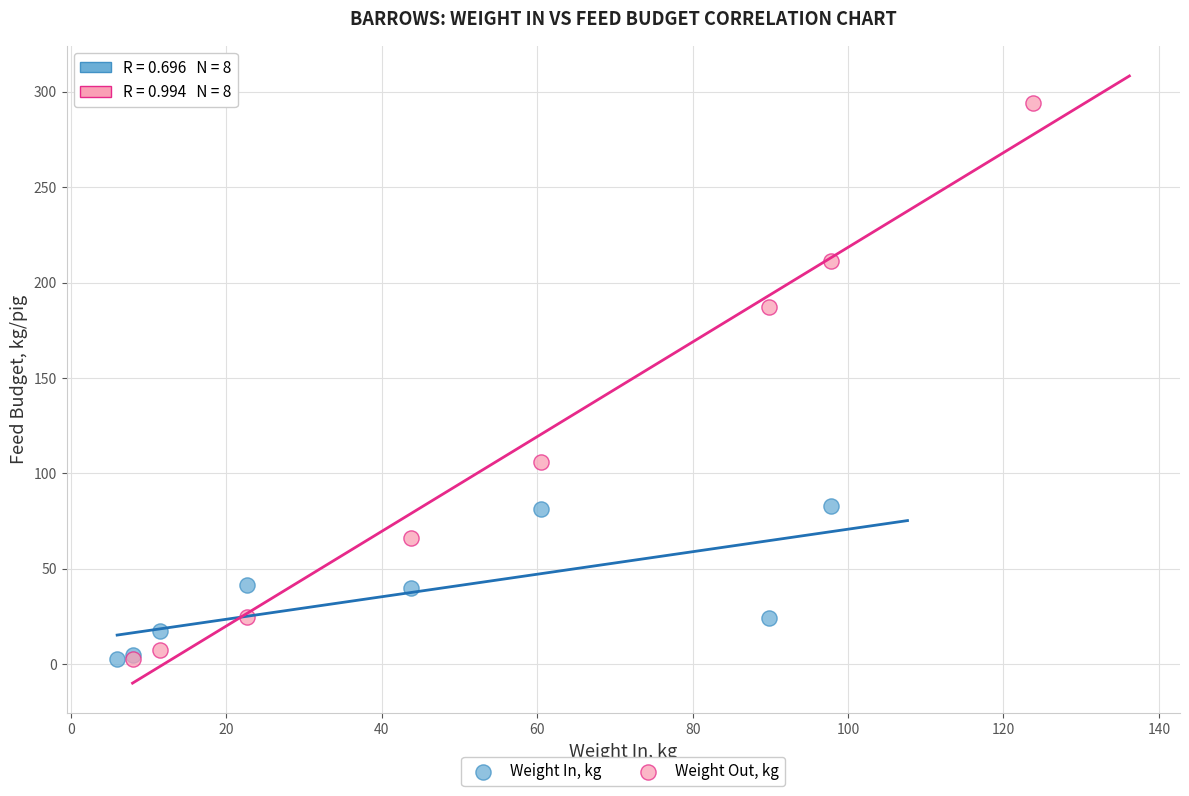

Which series has the largest Y range (max minus min)?

Weight Out, kg